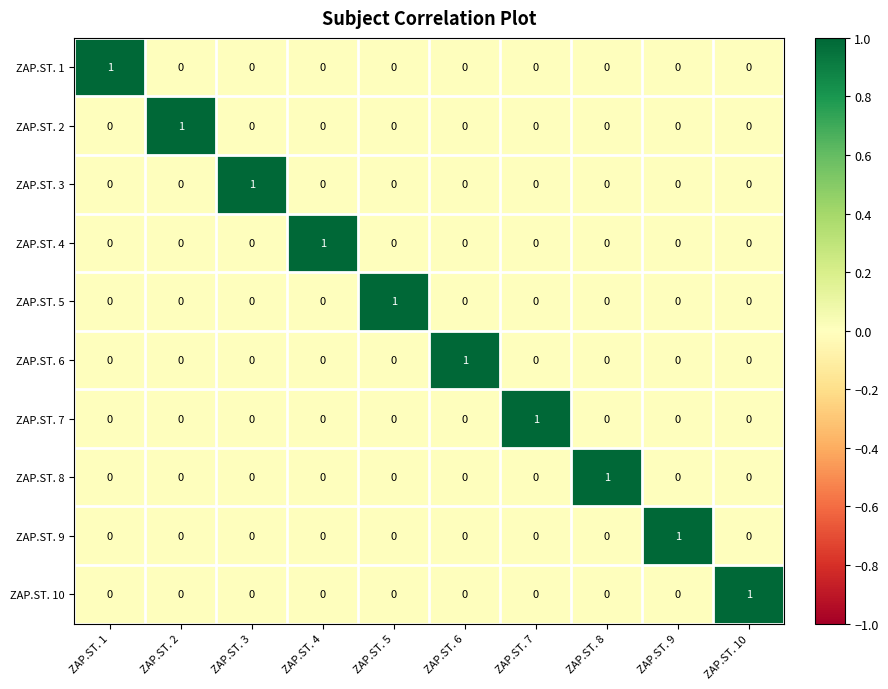

How many ZAP.ST. 4 values are between 0 and 1?

10